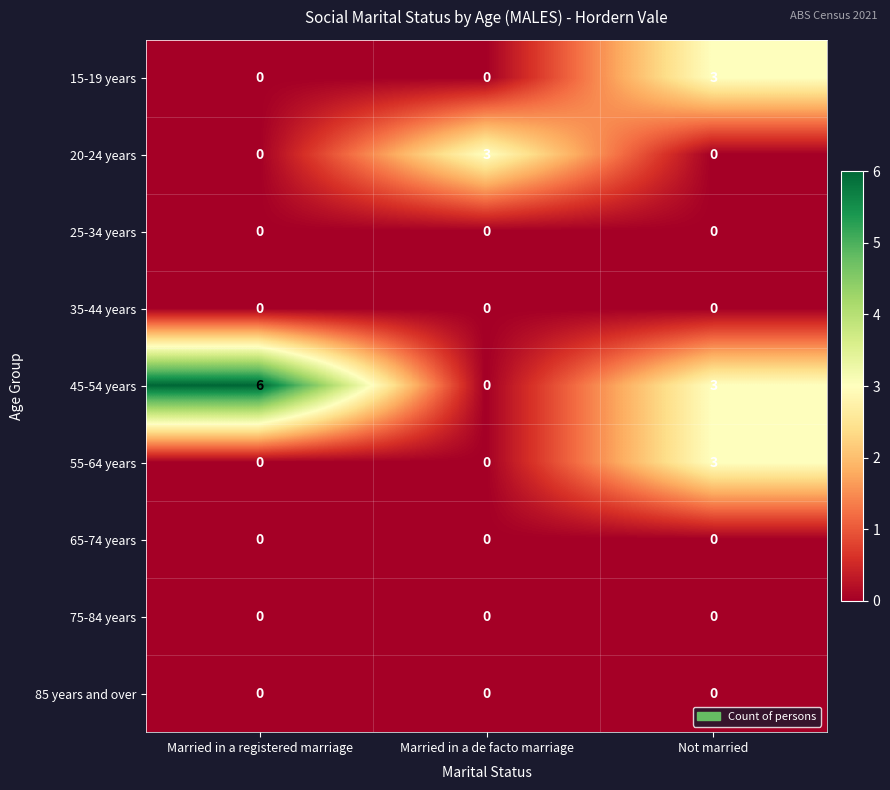

Is it true that 25-34 years equals 0 at Married in a registered marriage?

True